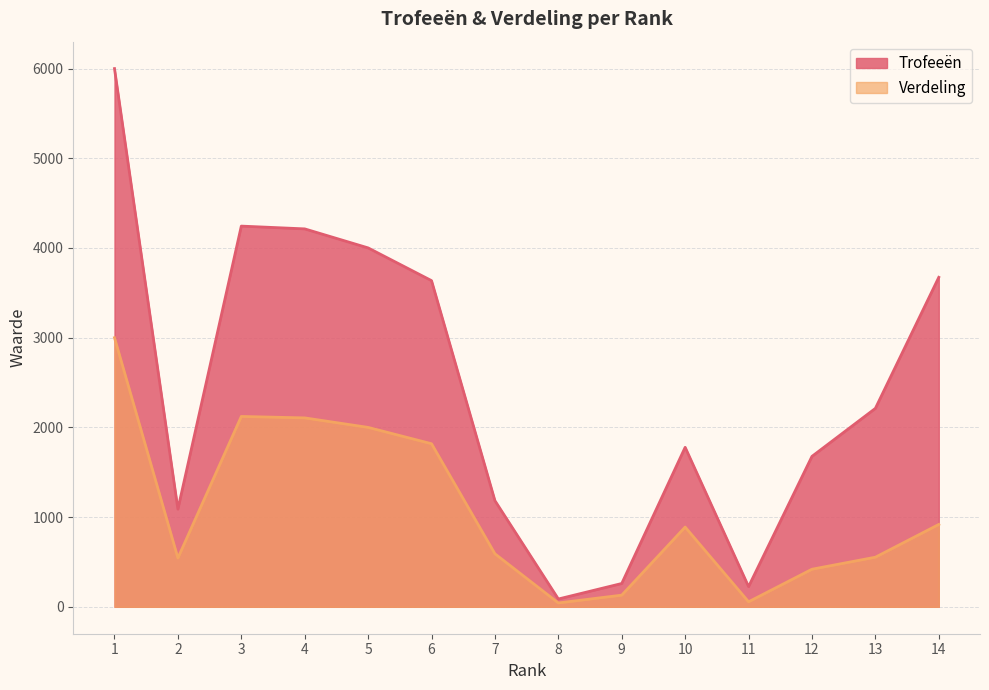

Is it true that Trofeeën equals 5687 at 6?

False